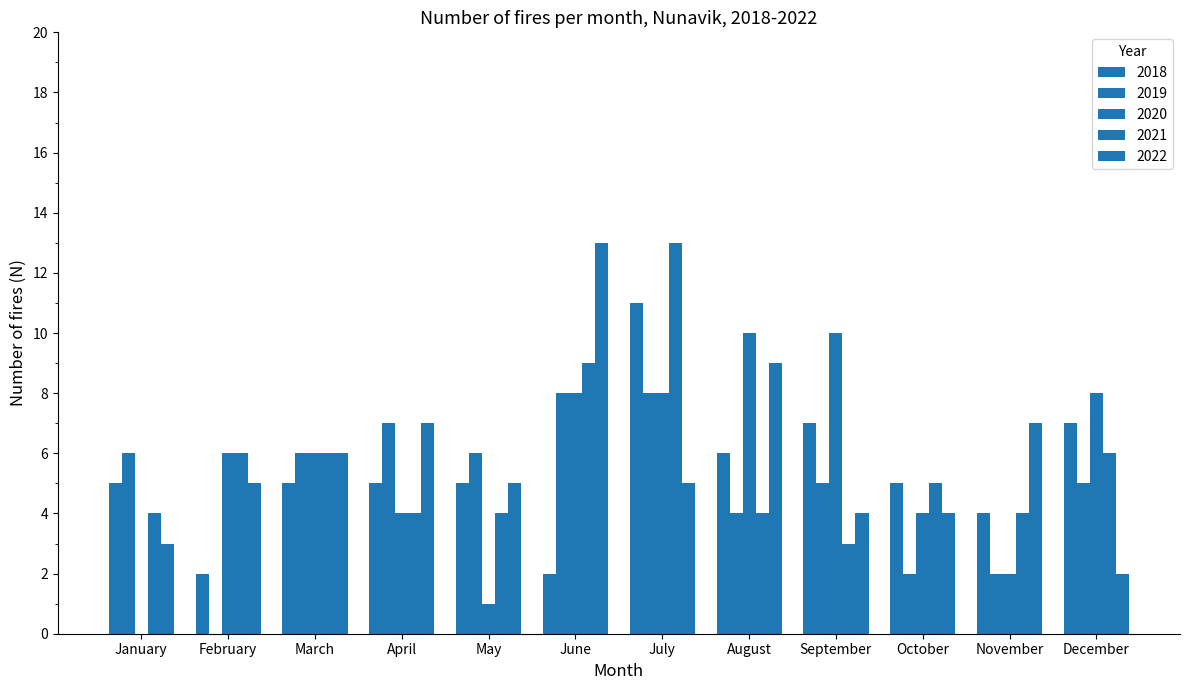

Where is 2022 nearest to the value 7?

April